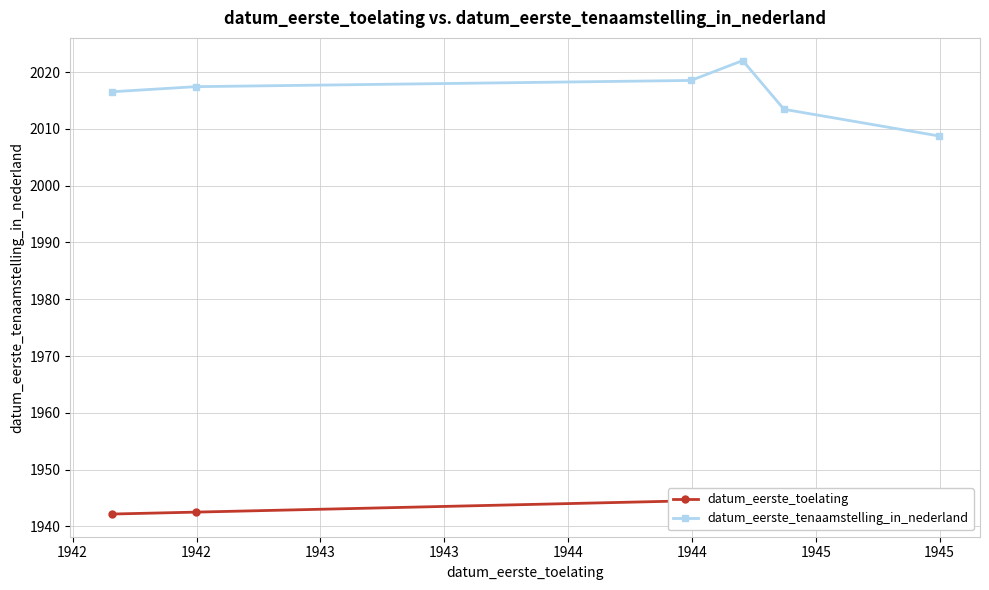

What is the greatest value displayed?

2022.0